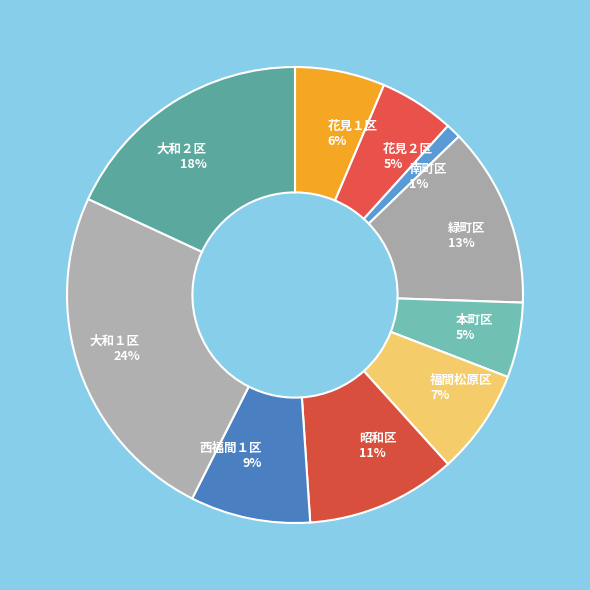

Which category has the smallest portion of the pie?

南町区